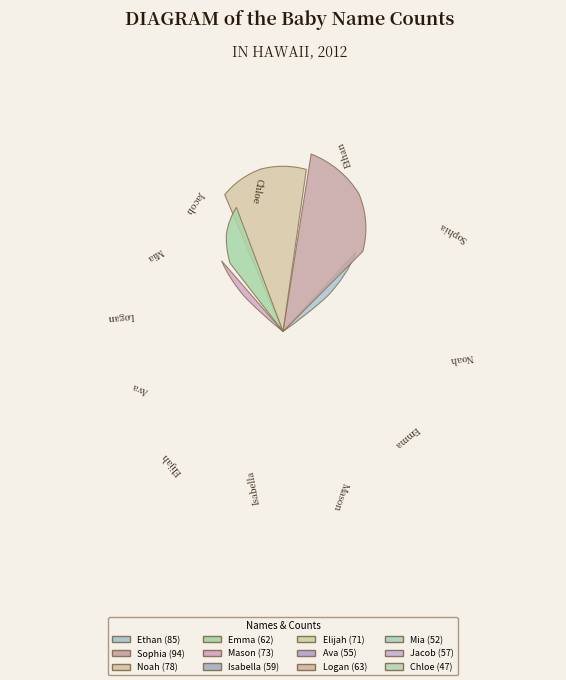

The Ethan slice represents 24% of the pie. True or false?

False